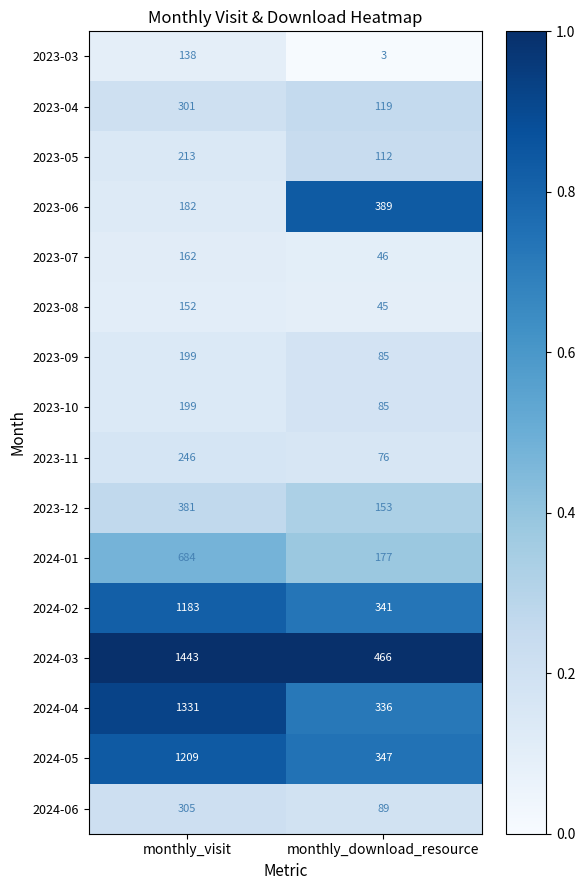

Between monthly_visit and monthly_download_resource, which series saw the biggest shift?

2024-04